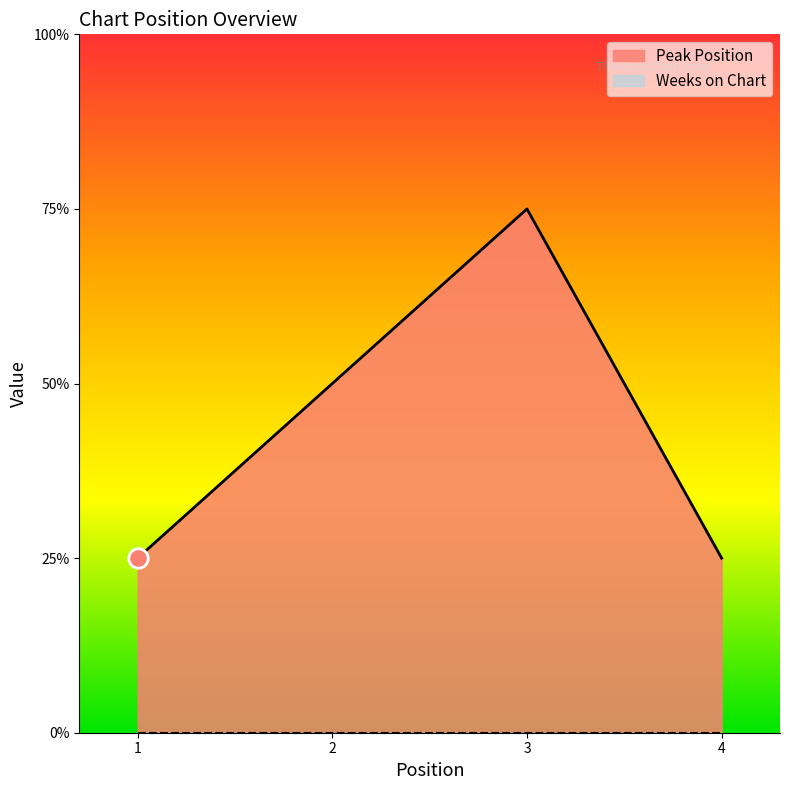

List the labels in order of value, largest first.

3, 2, 1, 4